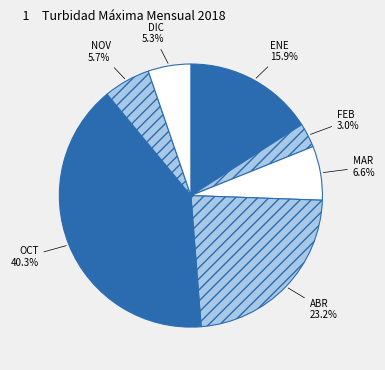

Count the number of slices in the pie.

7